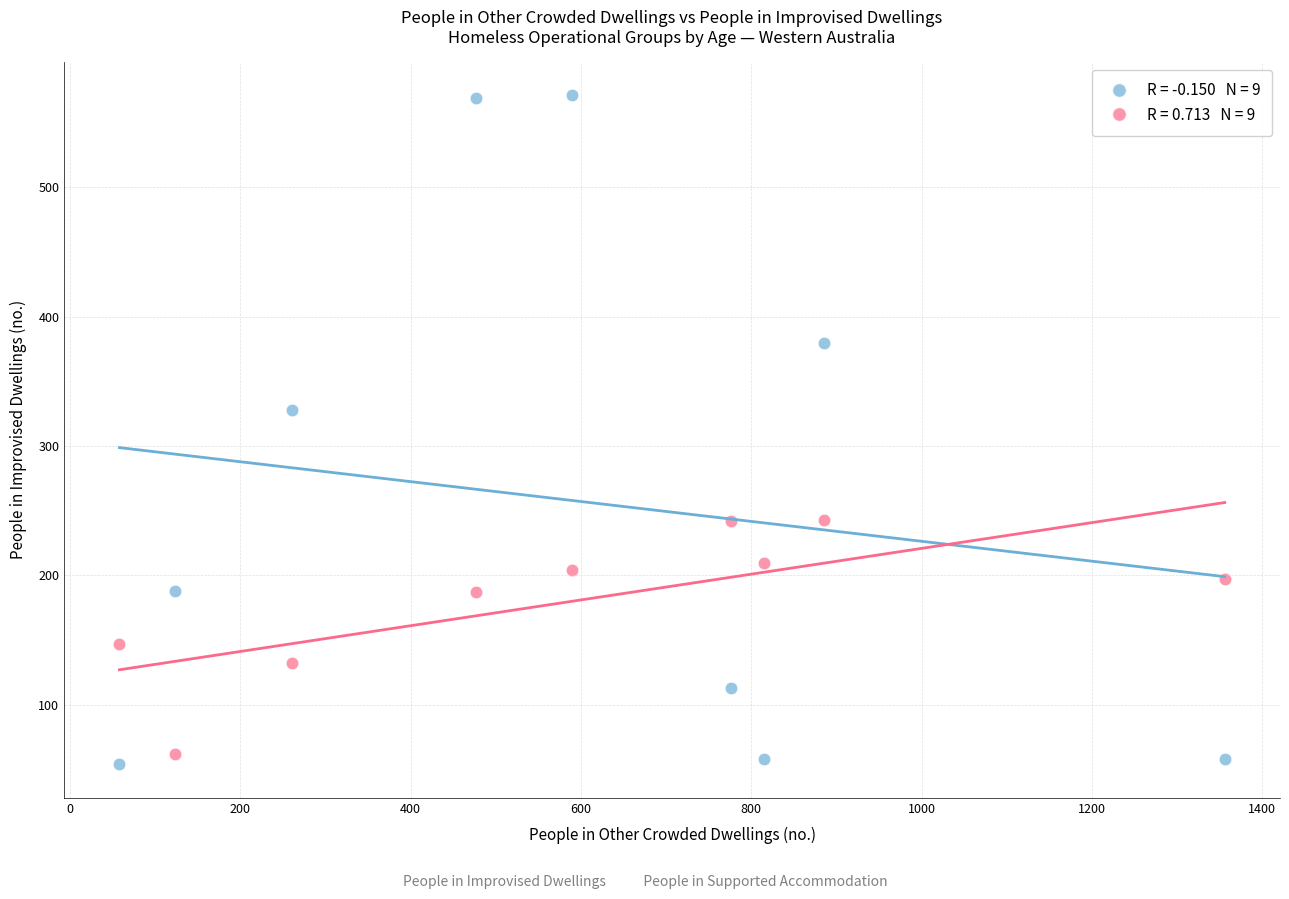

Across all series, what Y value is closest to 312?

328